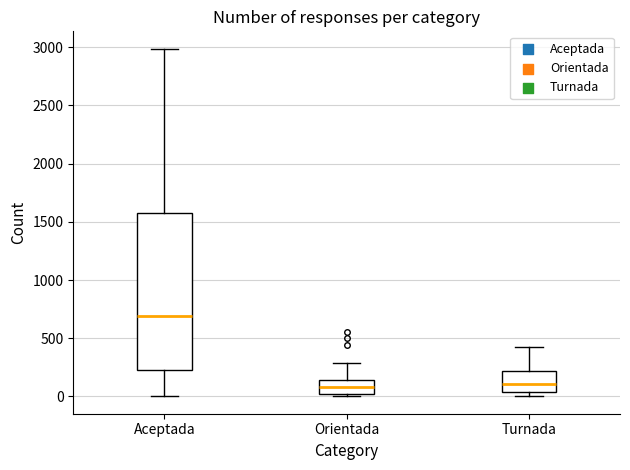

Reading left to right, transcribe this box plot: for each box, give where its median line is, the range the box spans, and where its two whiskers end, as read against the y-axis. The values are not printed on the chart, so give them approximately, as read against the axis.

Aceptada: median 700, box 200 to 1600, whiskers 0 to 3000
Orientada: median 100, box 0 to 150, whiskers 0 (just below the box's lower edge) to 300
Turnada: median 100, box 50 to 200, whiskers 0 to 450